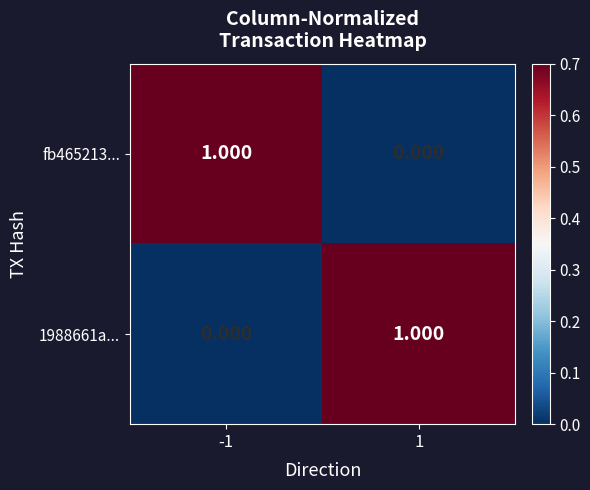

Rank the series at 1 from lowest to highest value.

fb465213..., 1988661a...